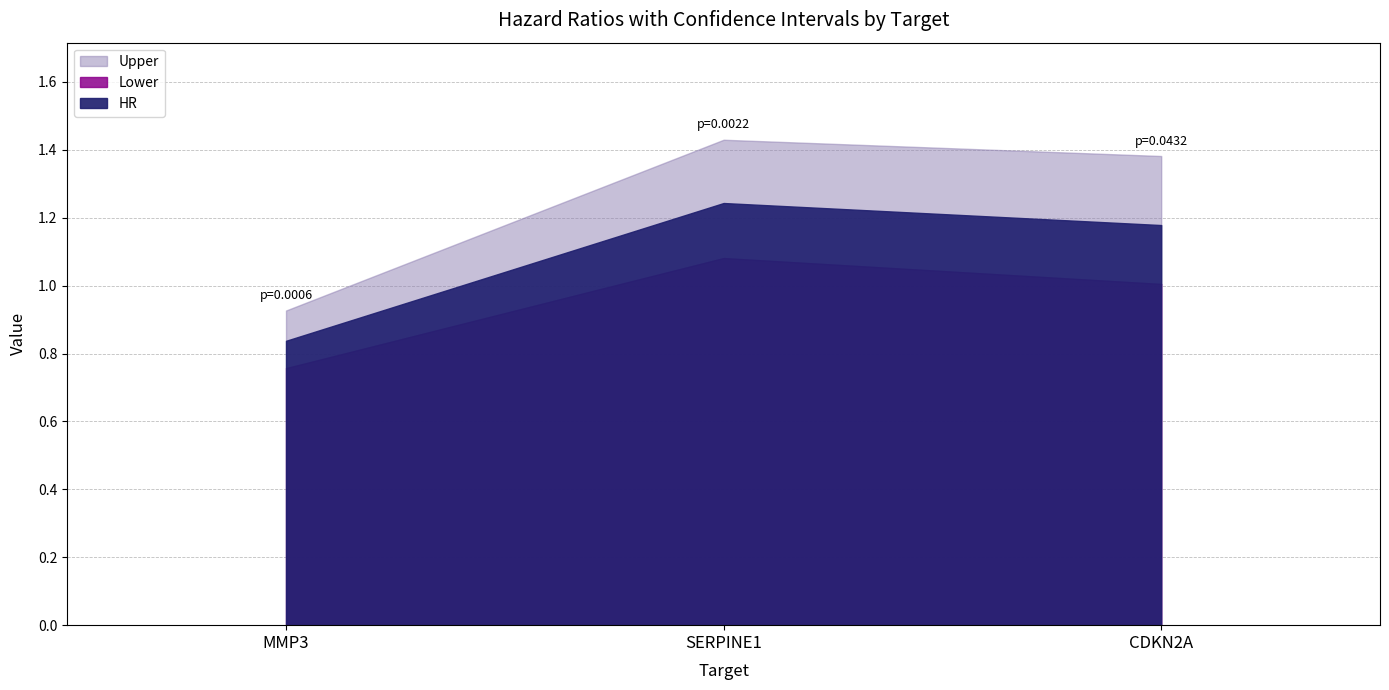

At CDKN2A, list the series in order from largest to smallest.

Upper, HR, Lower